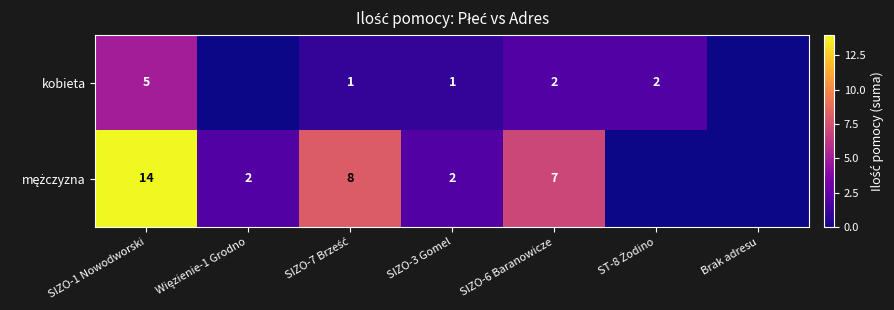

Between SIZO-3 Gomel and Brak adresu, which is larger?

SIZO-3 Gomel